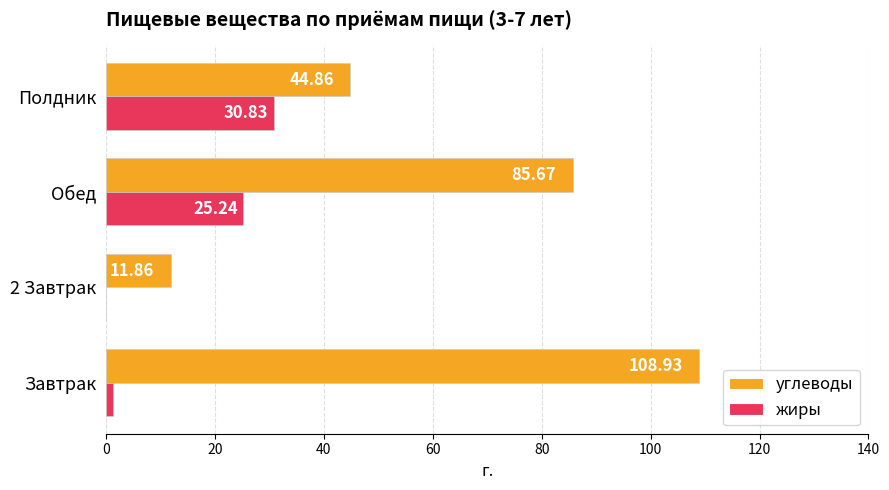

At which label is углеводы closest to 60?

Полдник